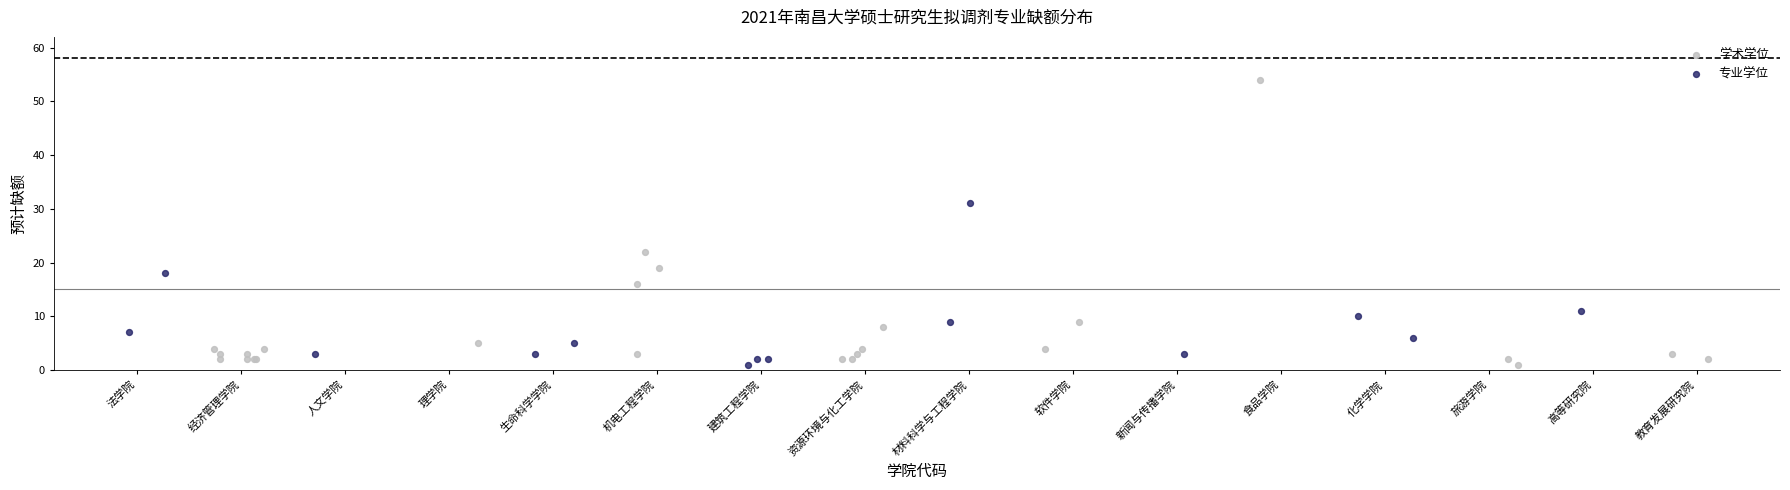

Which series contains the highest Y value?

学术学位